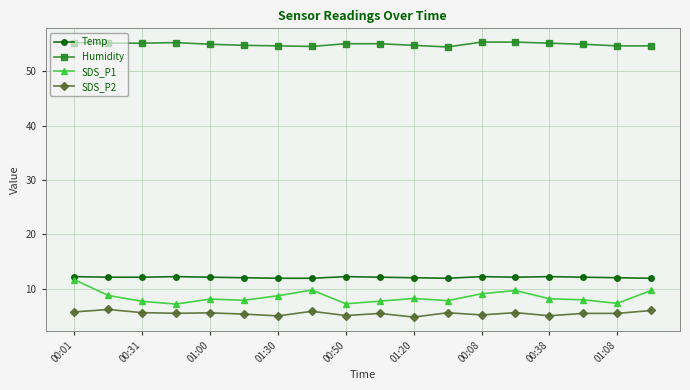

Rank the series by their maximum value, from lowest to highest.

SDS_P2, SDS_P1, Temp, Humidity